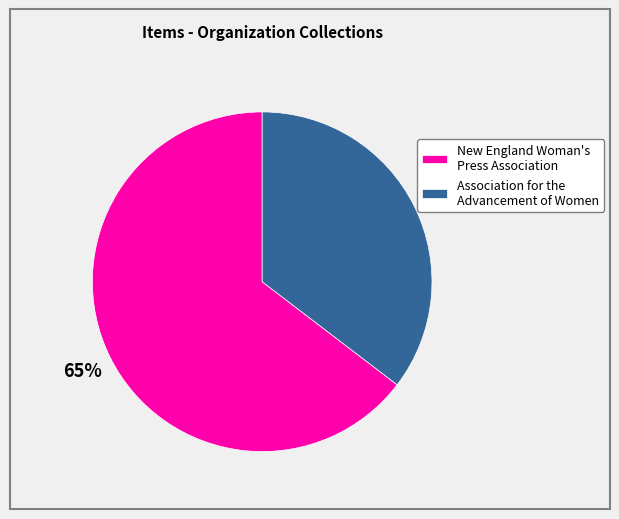

Is it true that New England Woman's Press Association is 77% of the pie?

False